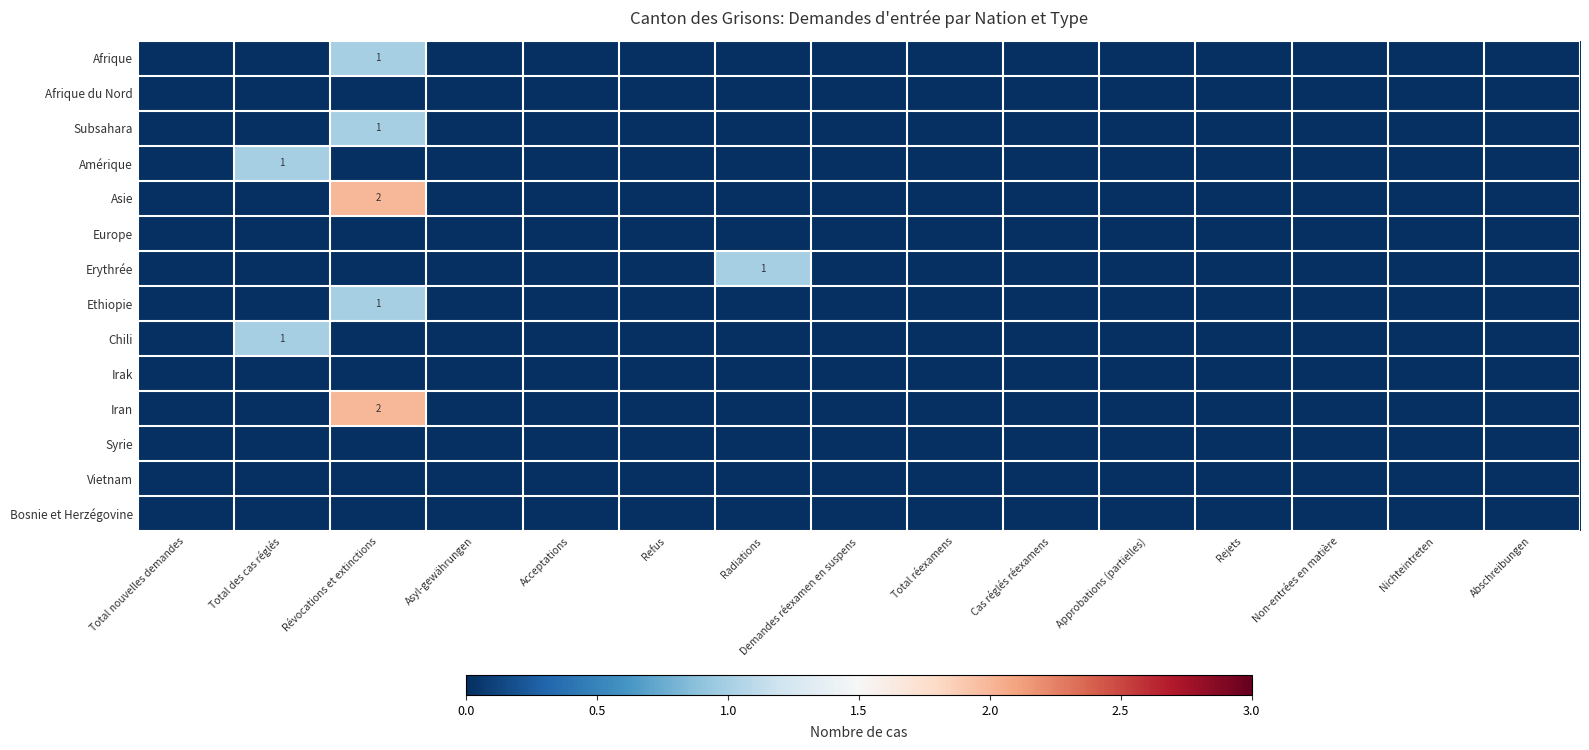

Is it true that Ethiopie equals 0 at Révocations et extinctions?

False